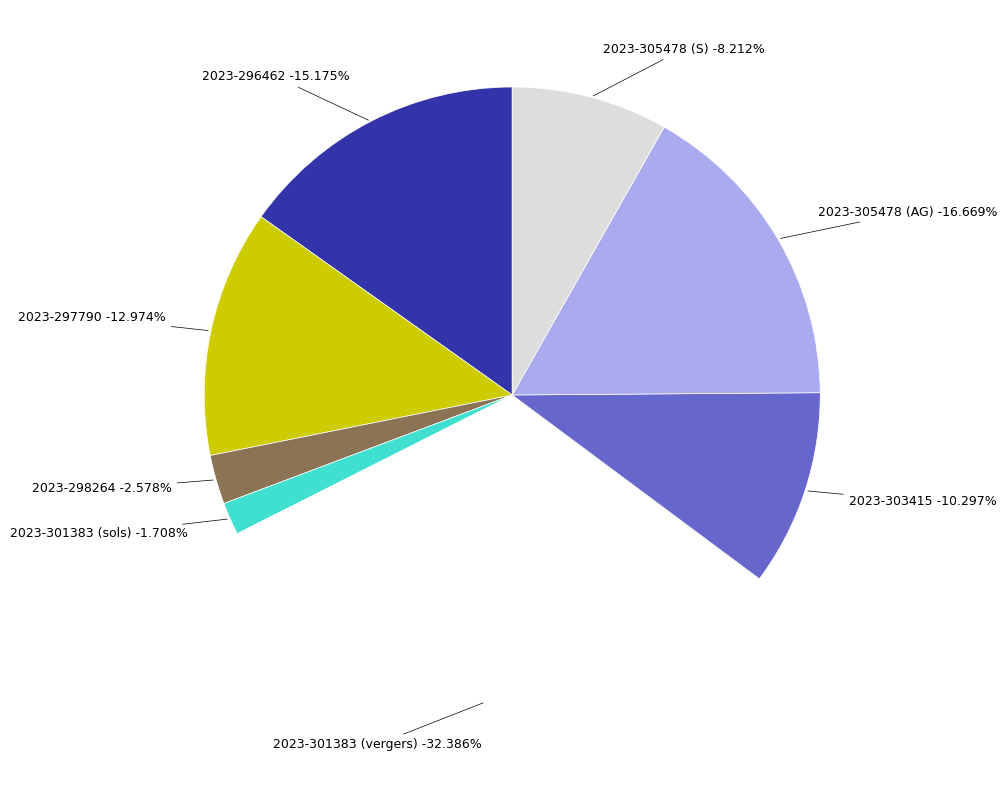

Count the number of slices in the pie.

8